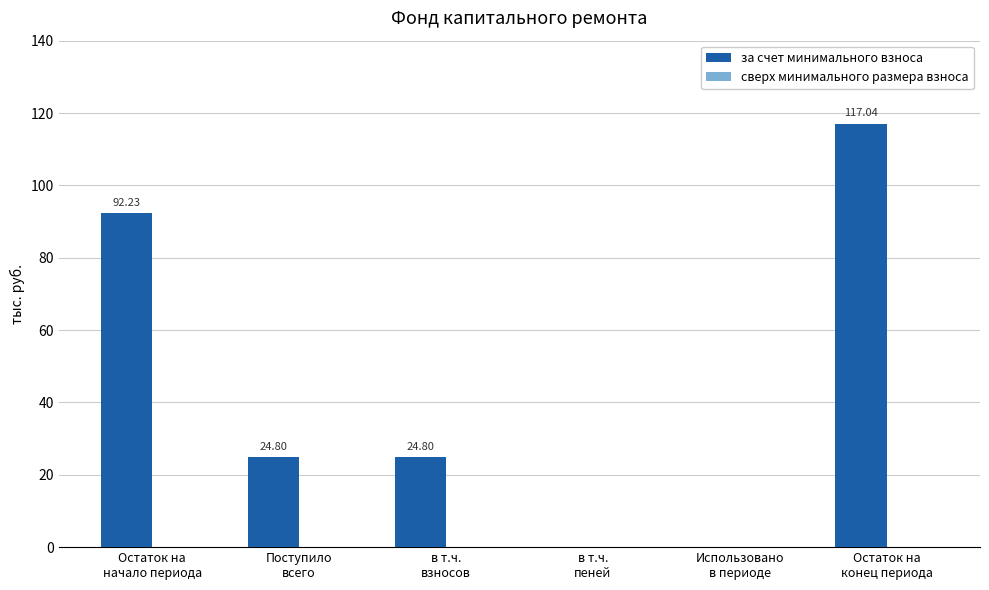

What is the sum of all values?

258.9